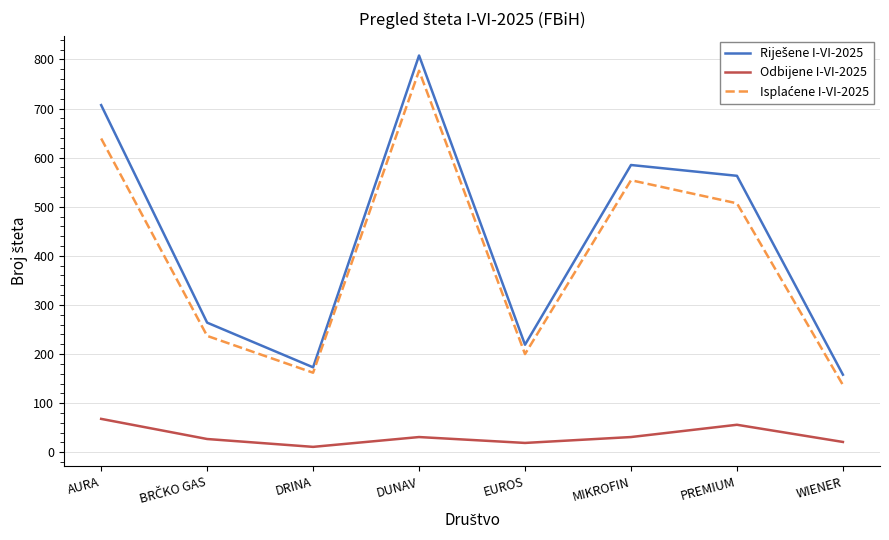

What is the difference between the highest and lowest values at EUROS?

200